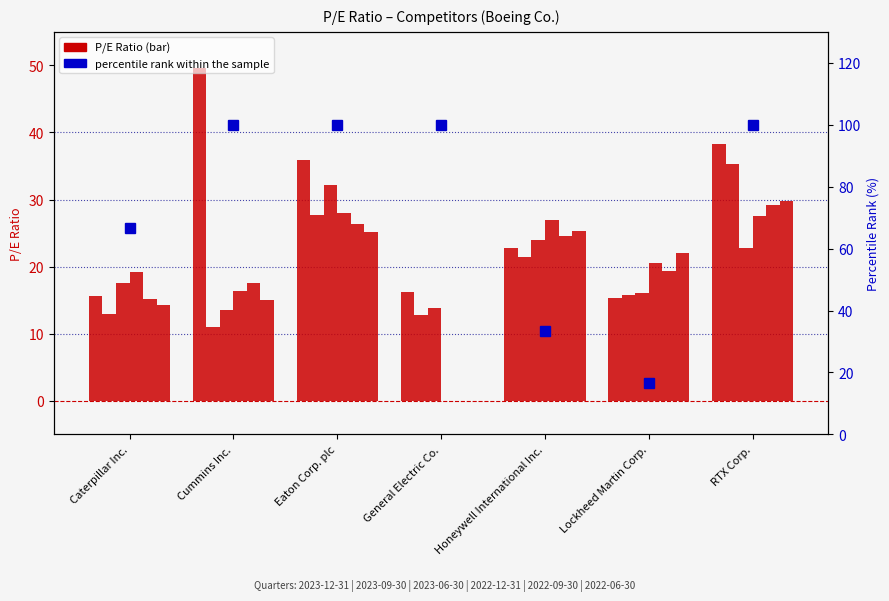

What is the sum of all 2023-12-31 values?

193.6